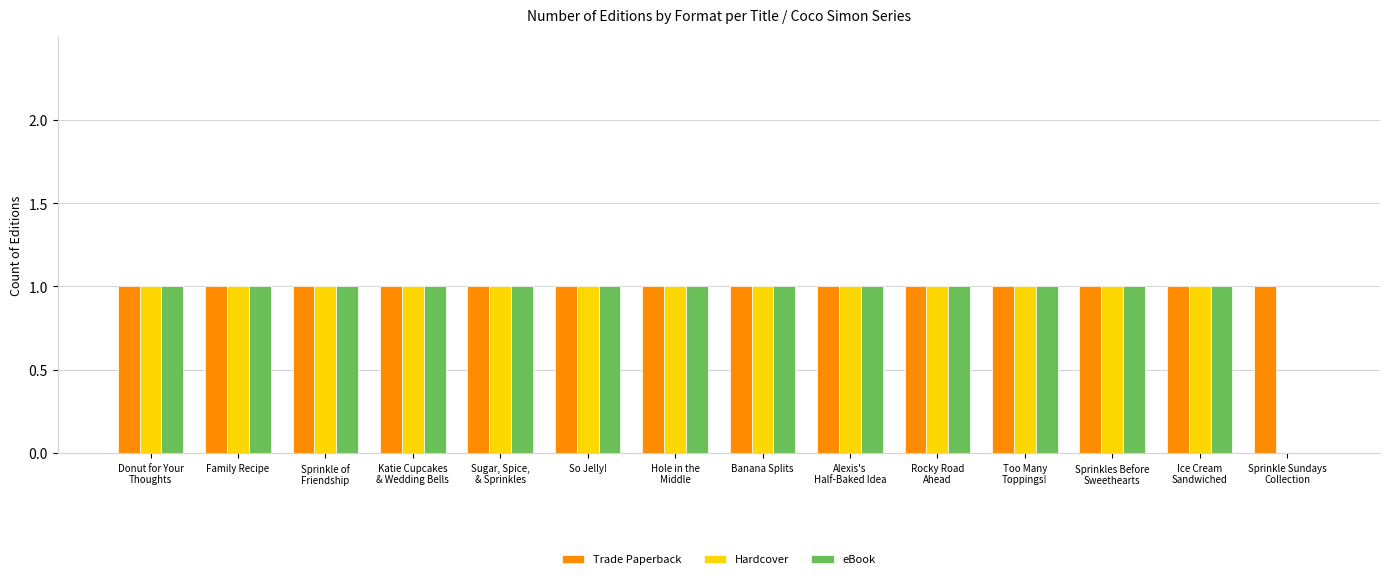

What are all the series names shown in the legend?

Trade Paperback, Hardcover, eBook